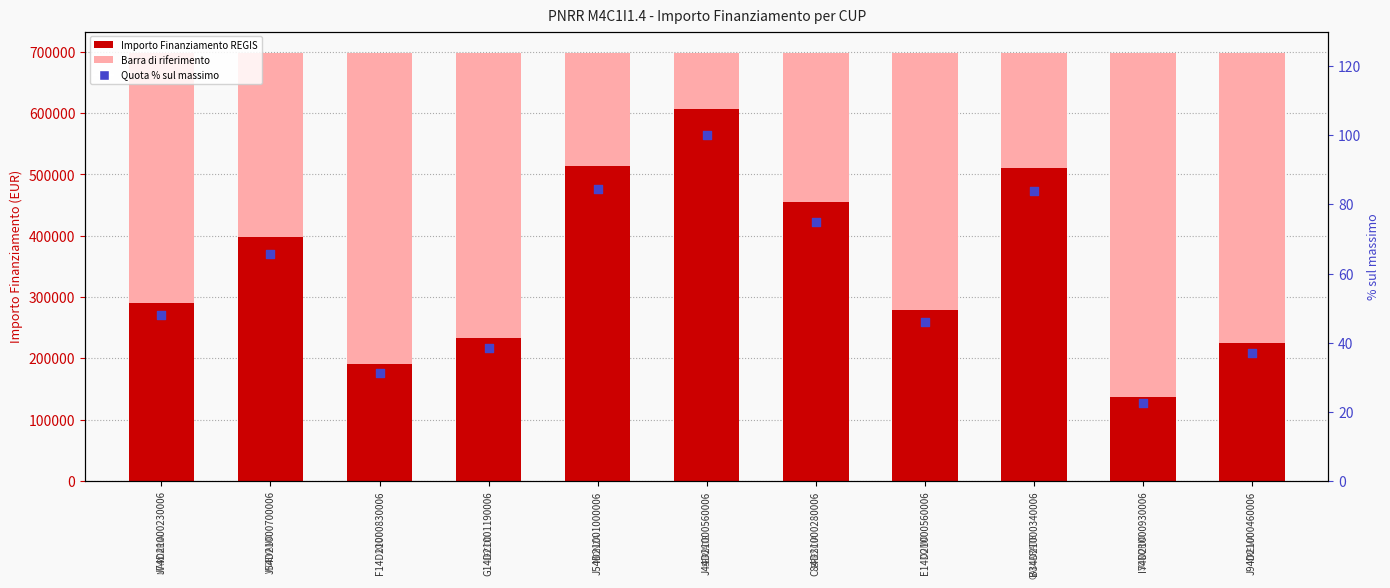

Is the value of IMPORTO FINANZIAMENTO REGIS at J74D21000230006 greater than the value of Quota % sul massimo at J54D21001000006?

Yes